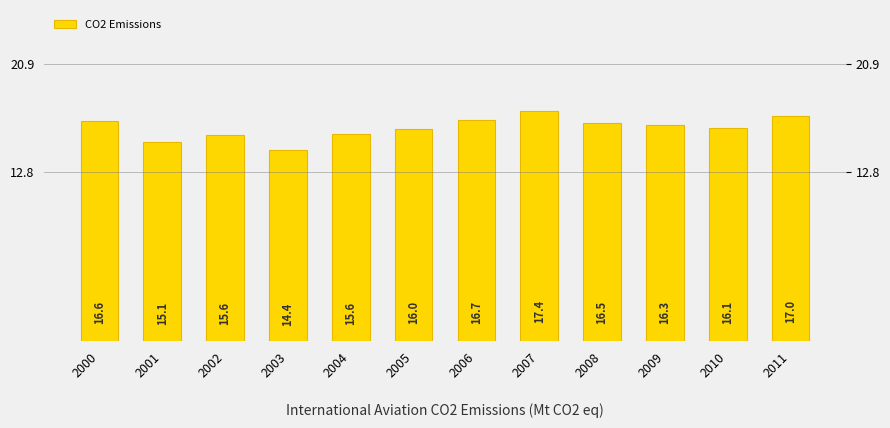

List the labels in order of value, largest first.

2007, 2011, 2006, 2000, 2008, 2009, 2010, 2005, 2004, 2002, 2001, 2003